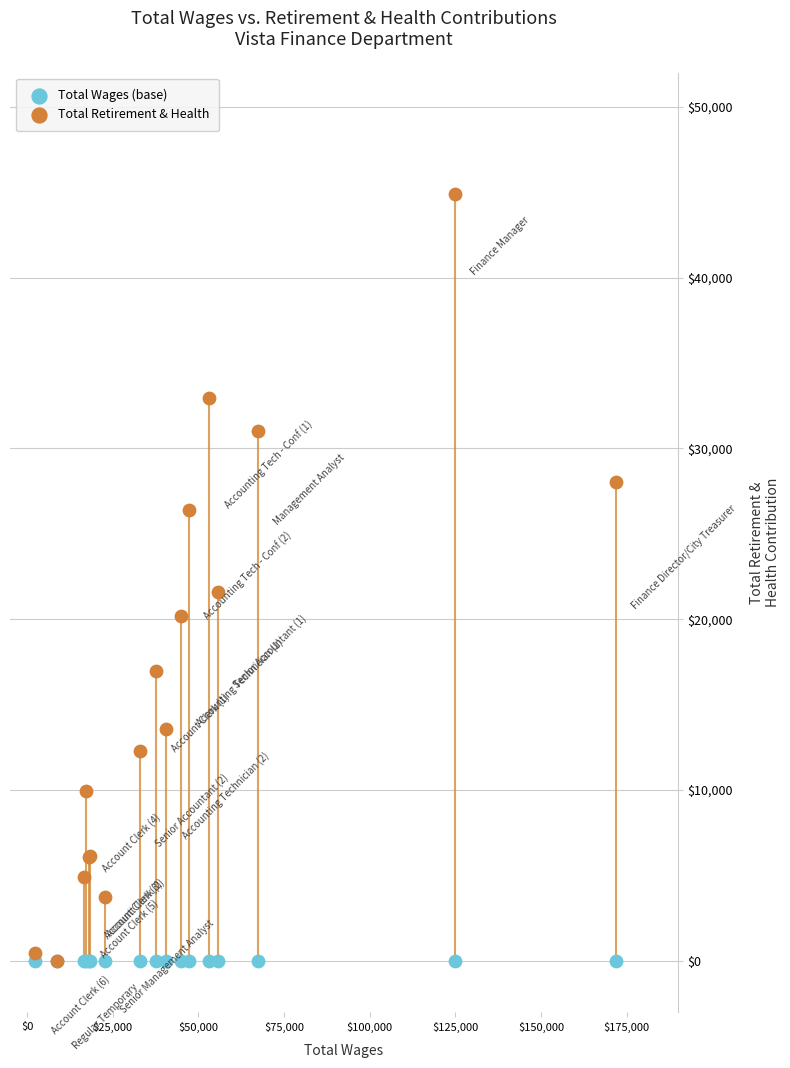

Across all series, what Y value is closest to 22440?

21589